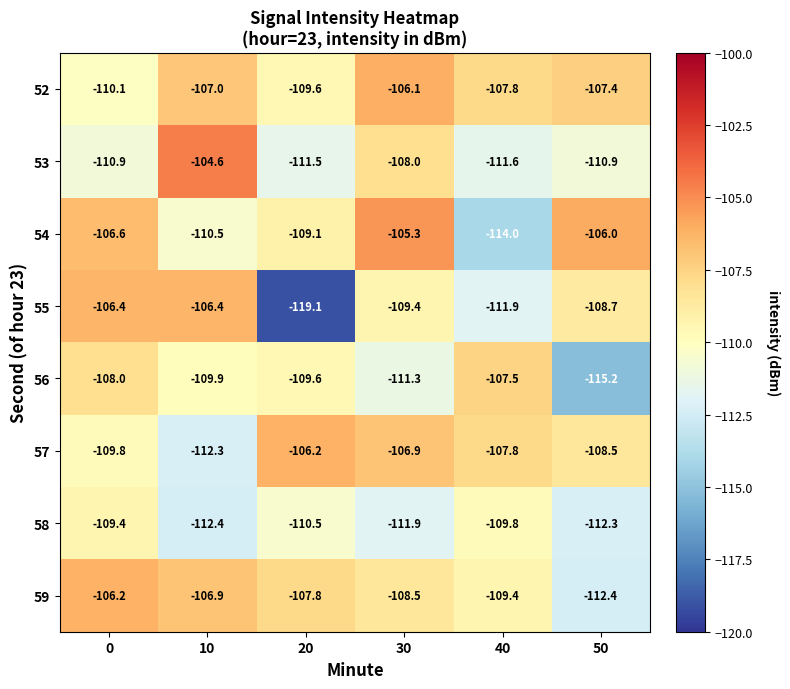

At which category does the chart reach its minimum across all series?

20